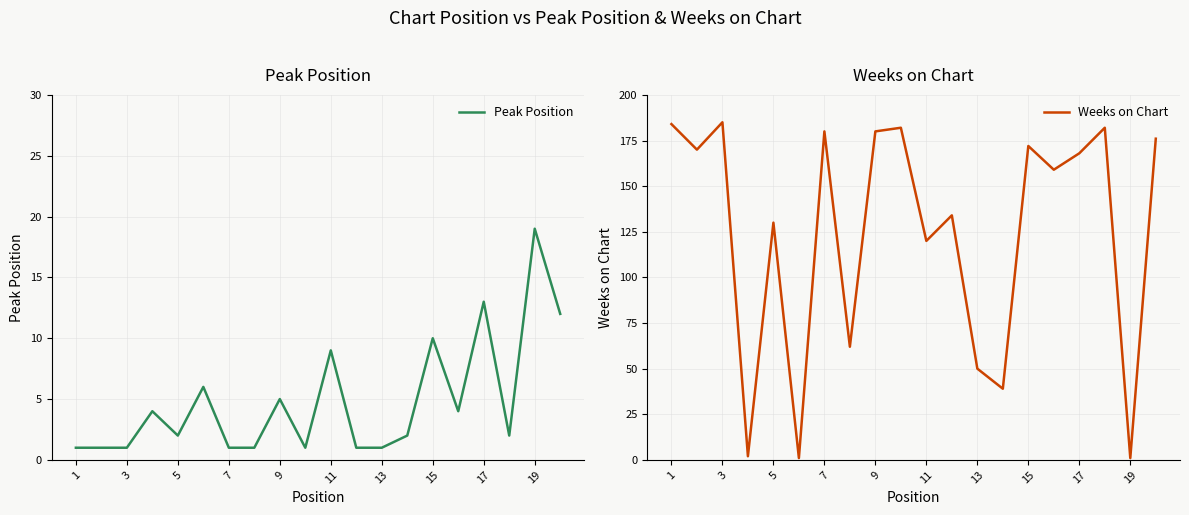

What is the difference between the second highest and second lowest values in the Weeks on Chart series?

183